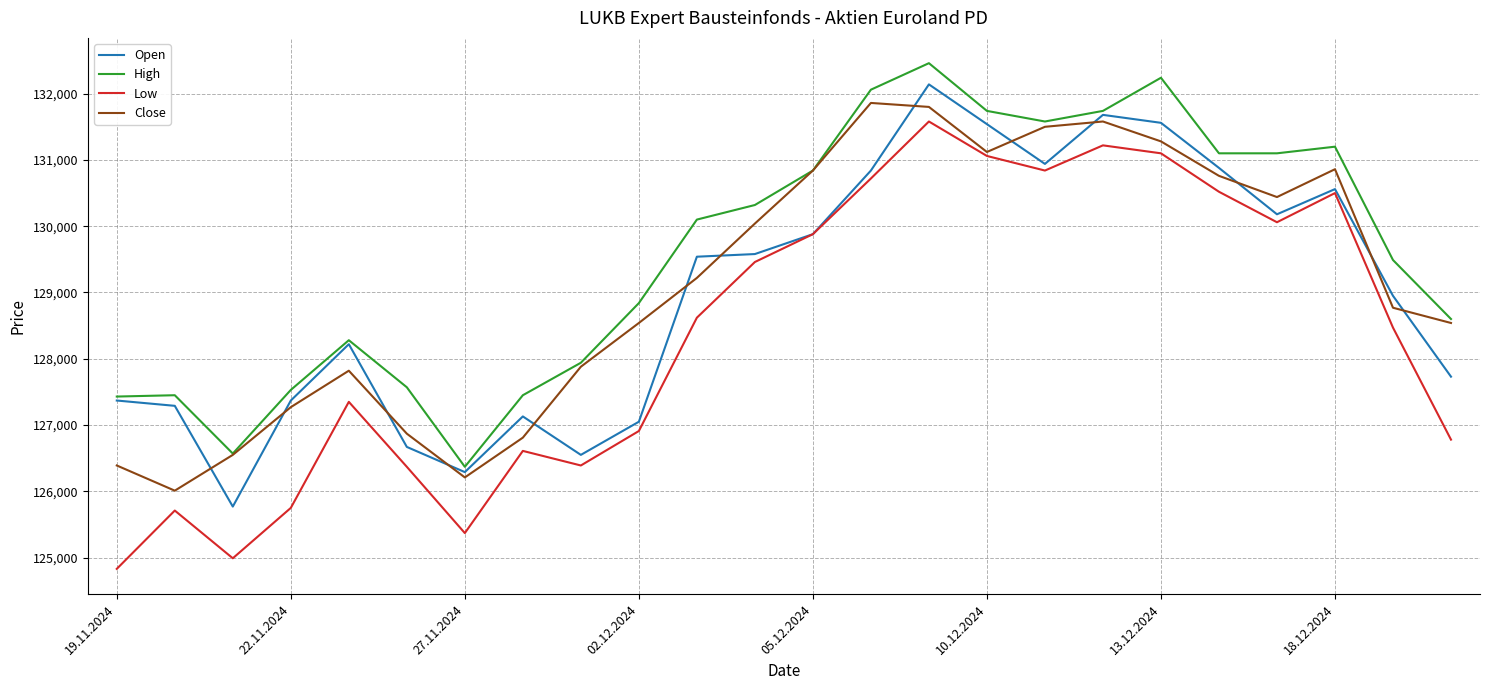

What is the lowest value of the Open series?

125770